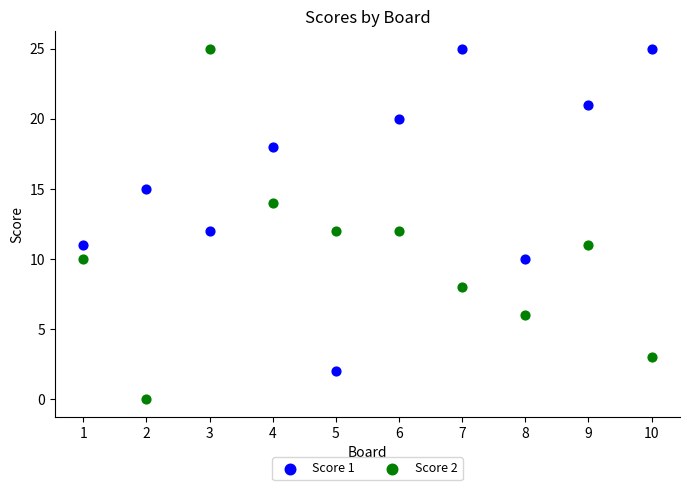

Which series reaches the minimum Y coordinate?

Score 2